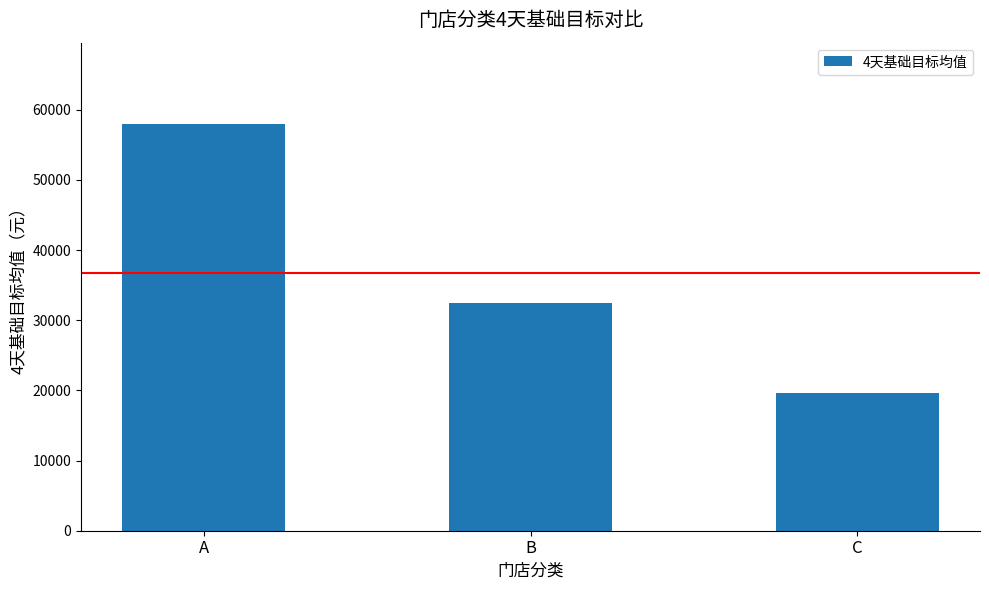

What is the sum of the values at A and C?

77584.4